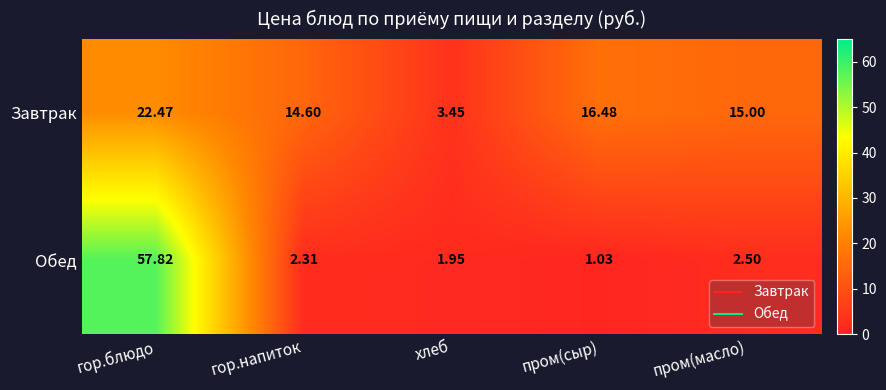

Rank the series by their maximum value, from highest to lowest.

Обед, Завтрак